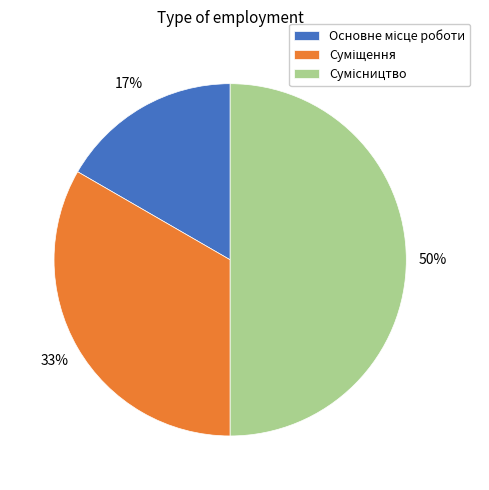

To the nearest percent, what is the average slice percentage?

33%